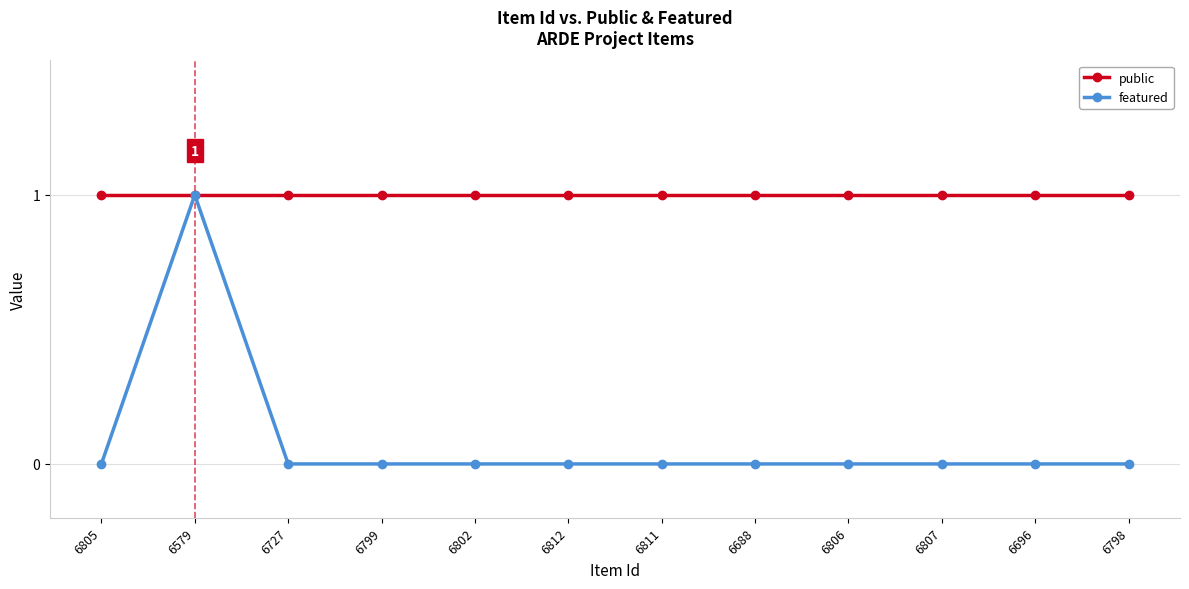

Which series has the largest range (max minus min)?

featured